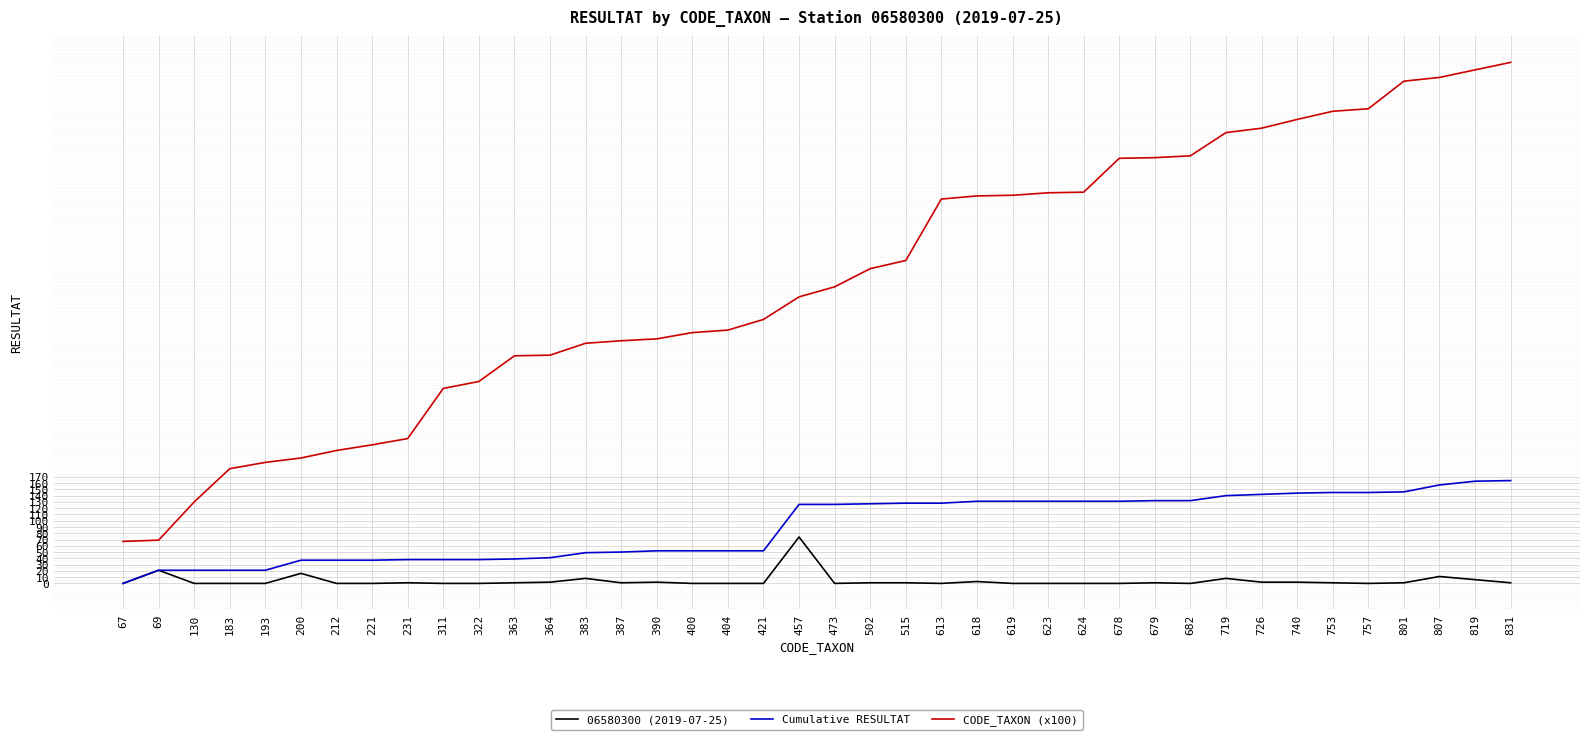

Rank the series by their average value, from highest to lowest.

CODE_TAXON (x100), Cumulative RESULTAT, 06580300 (2019-07-25)